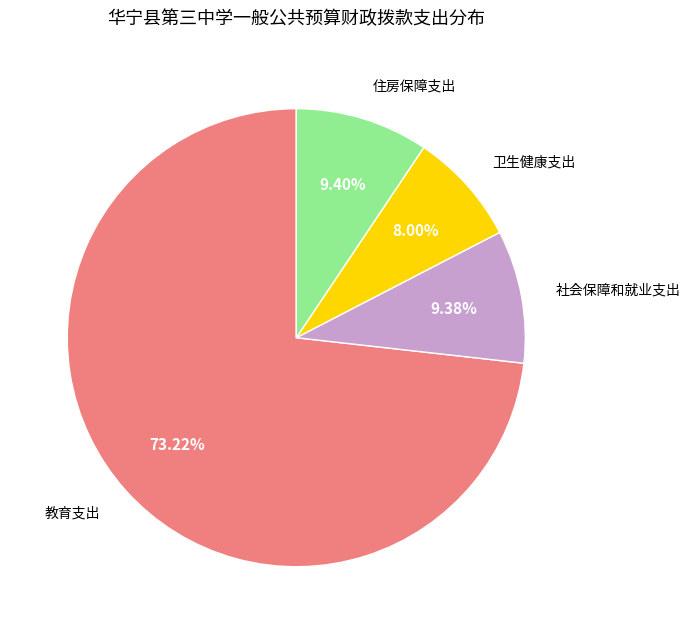

Which slice is the largest?

教育支出